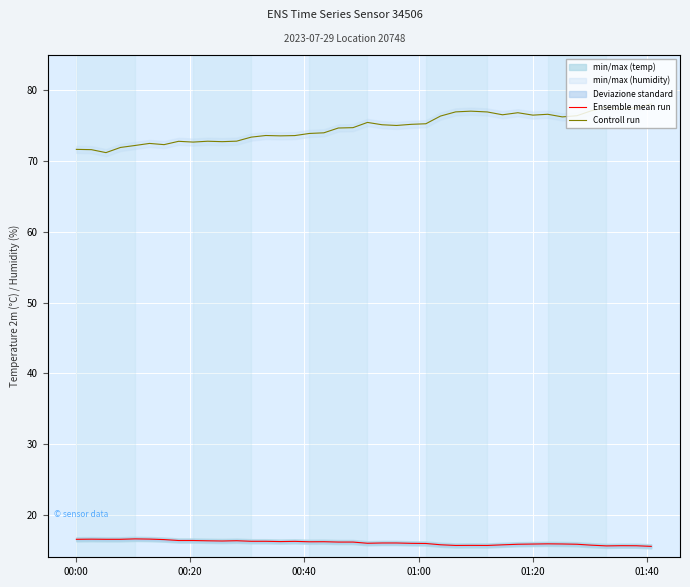

True or false: Controll run and Ensemble mean run intersect in this chart.

False